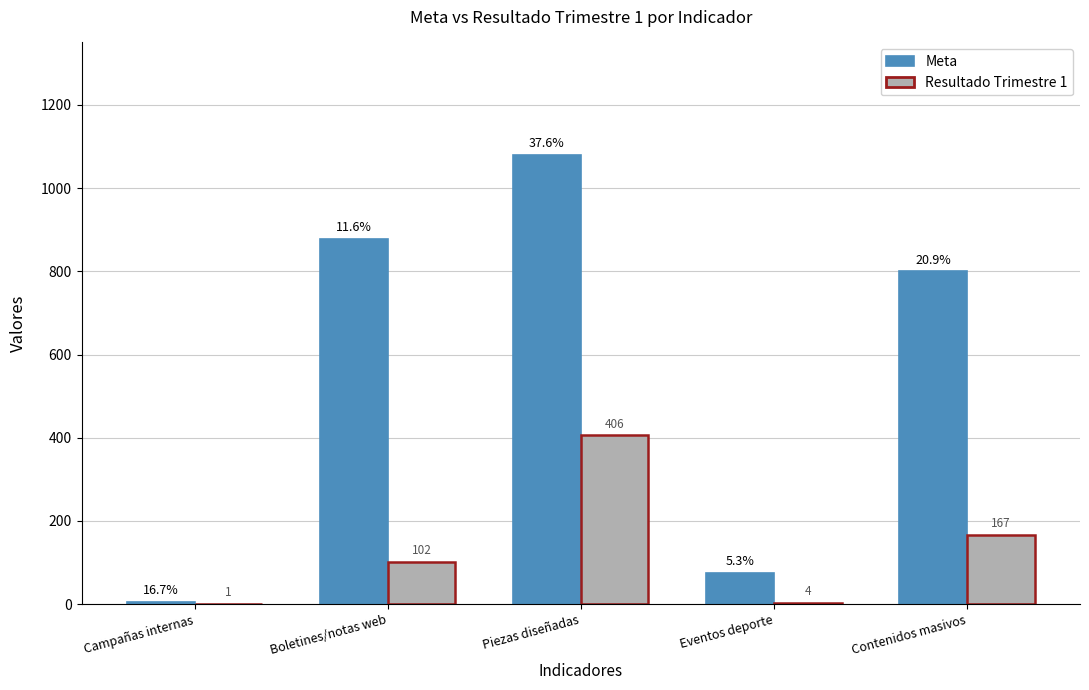

Between Boletines/notas web and Eventos deporte, which series saw the biggest shift?

Meta